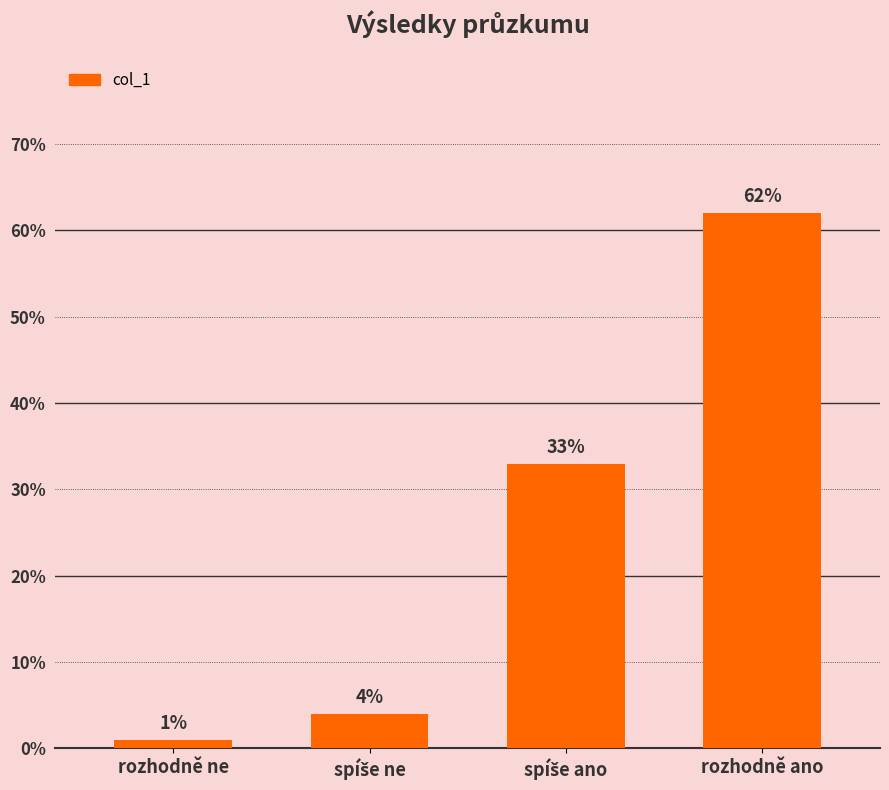

Count the number of data series in this chart.

1